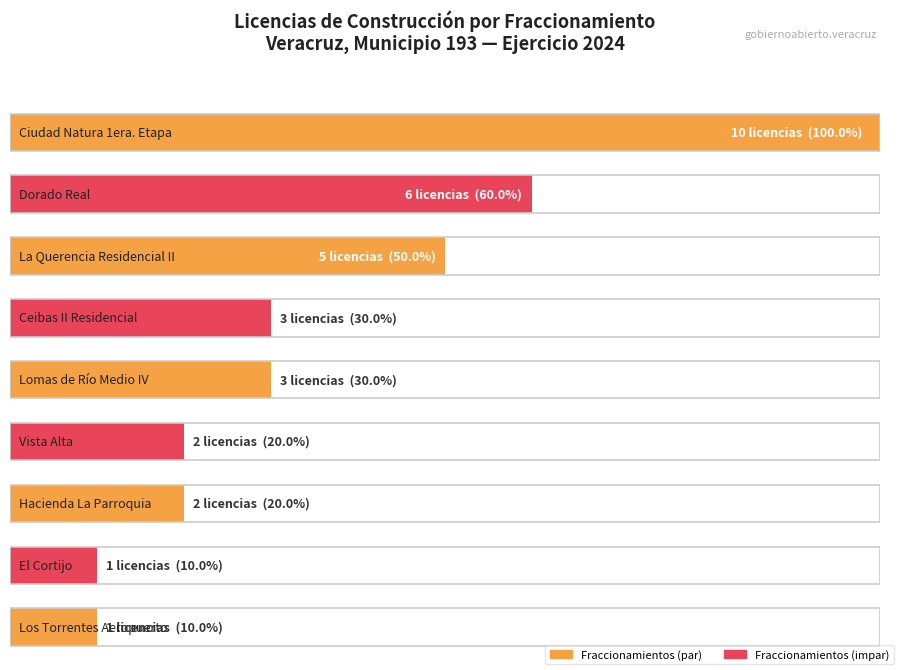

The value at El Cortijo is 0. True or false?

False